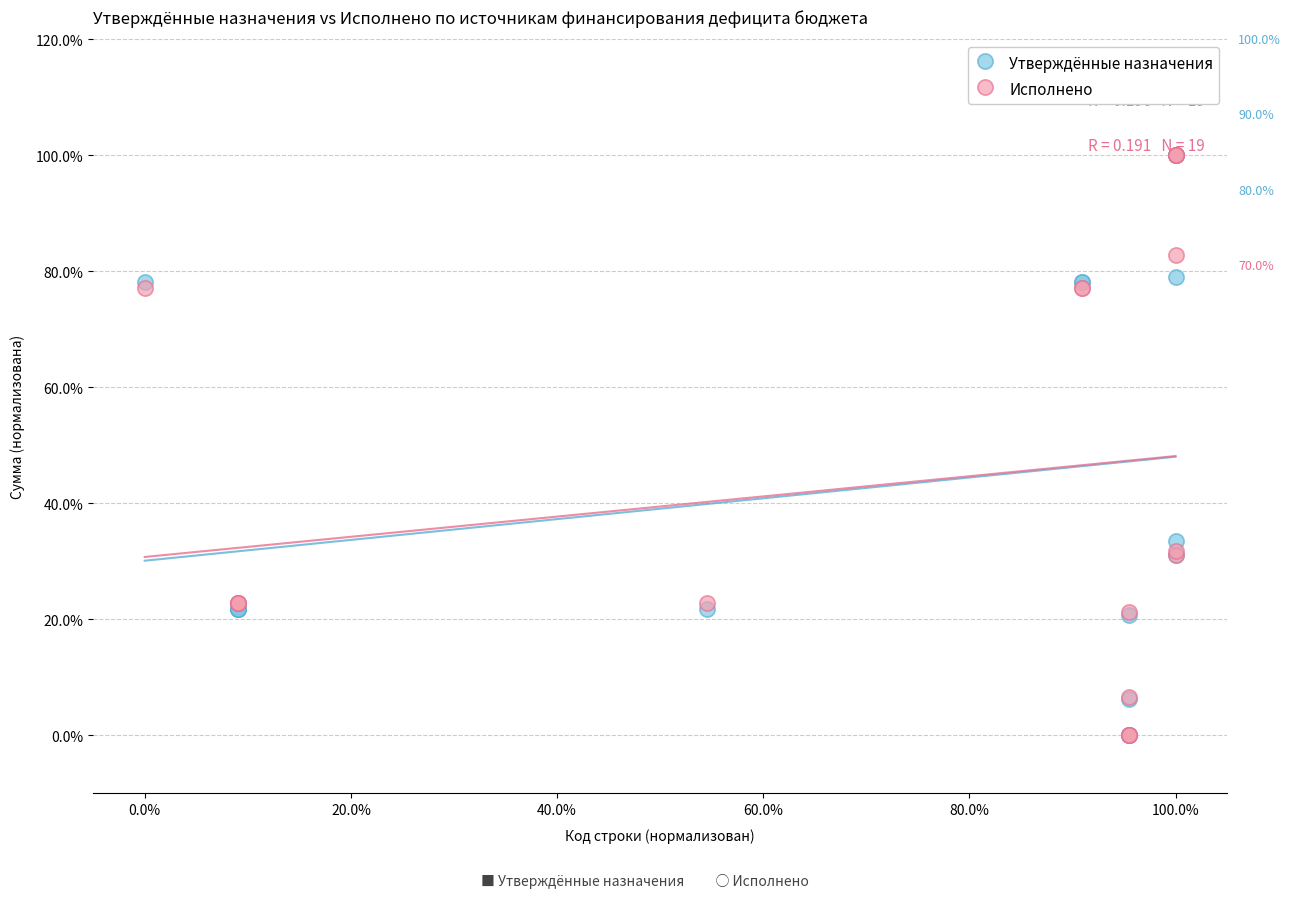

What are all the series names shown in the legend?

Утверждённые назначения, Исполнено